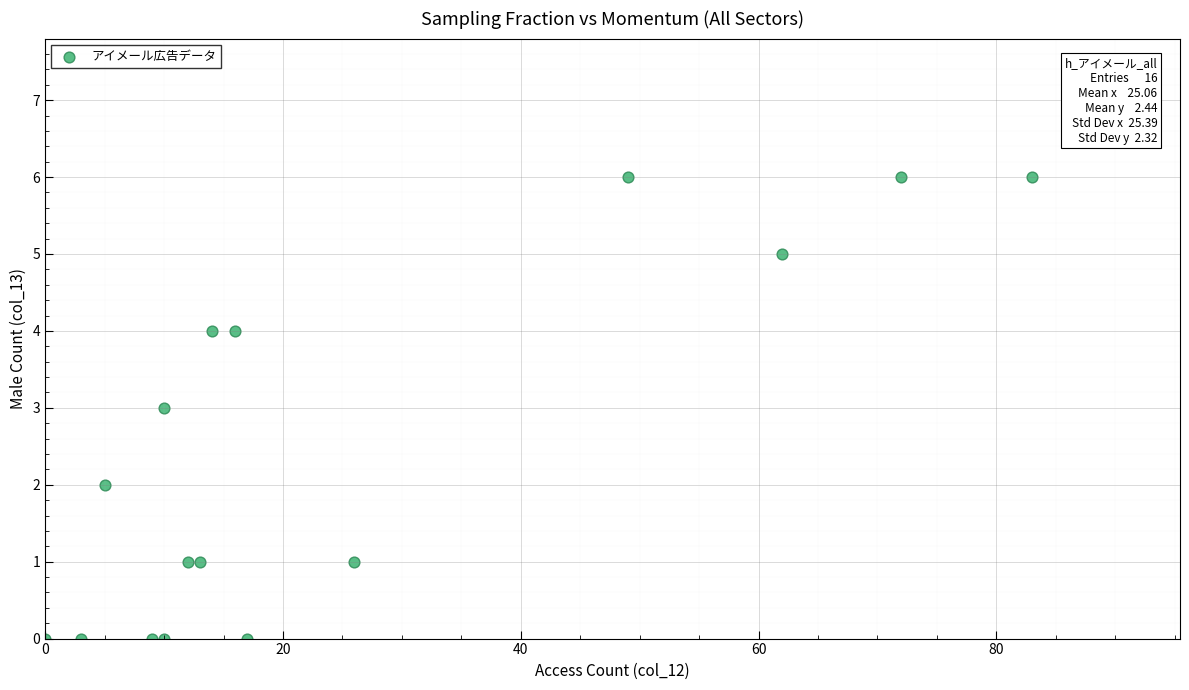

What is the range of Y values (max minus min)?

6